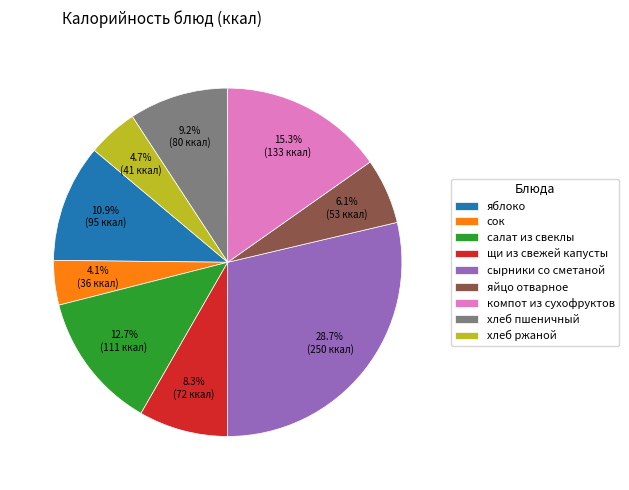

To the nearest percent, what is the difference between the largest and smallest slice percentages?

25%